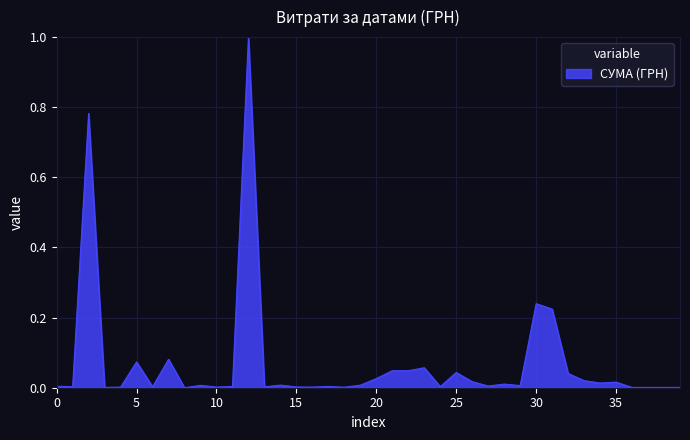

What is the greatest value displayed?

1.0